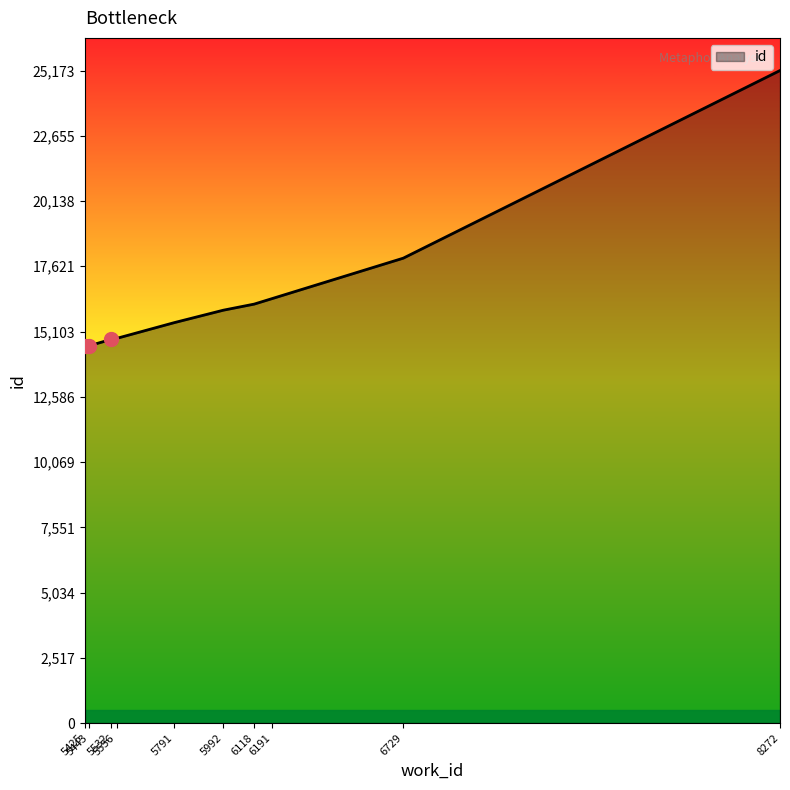

What is the change in value from 5992 to 6191?

+445